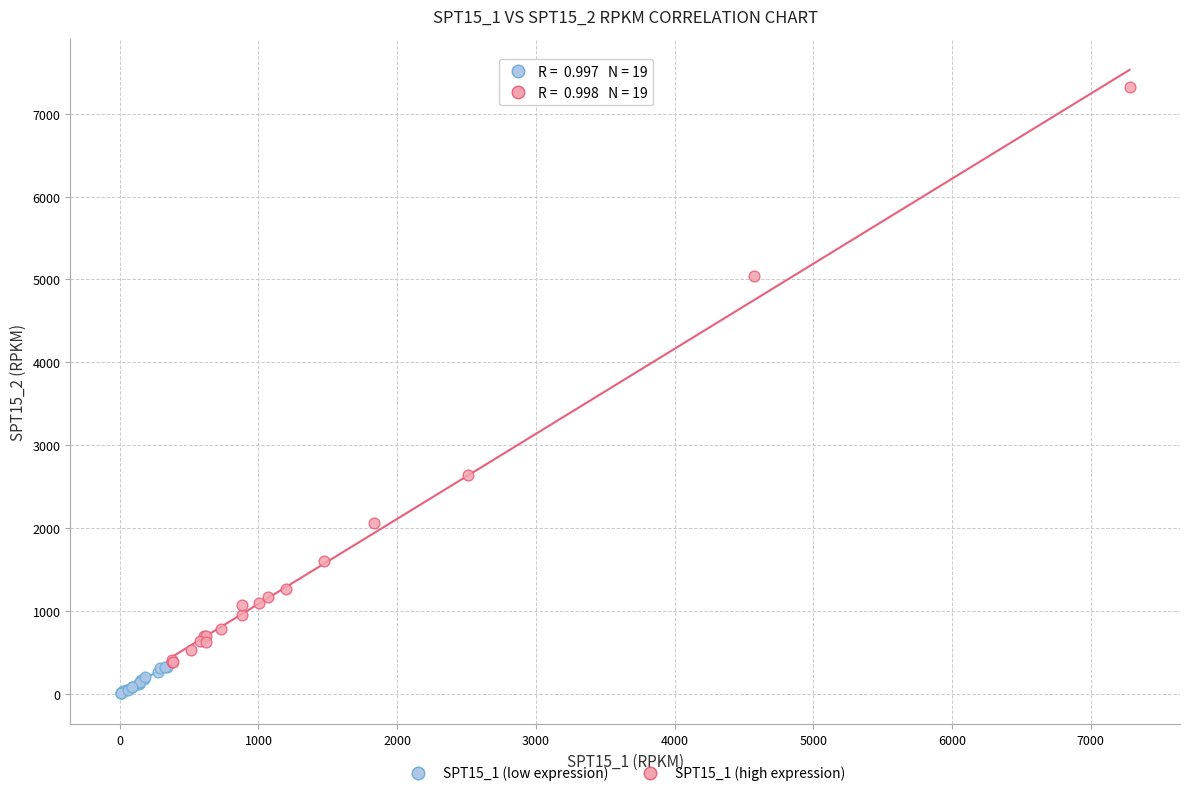

Which series reaches the maximum Y coordinate?

SPT15_1 (high expression)